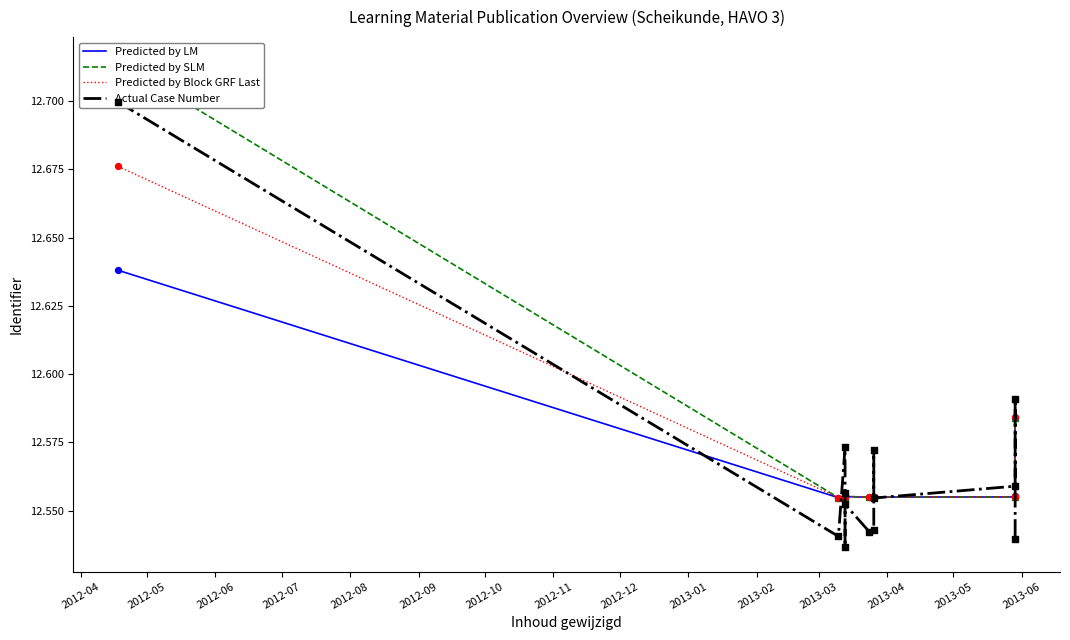

At how many categories does at least one series exceed 12?

13